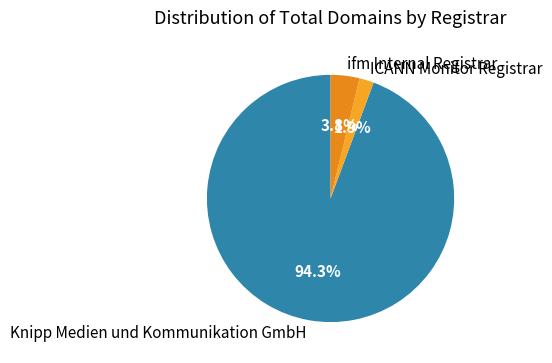

To the nearest percent, what is the average slice percentage?

33%